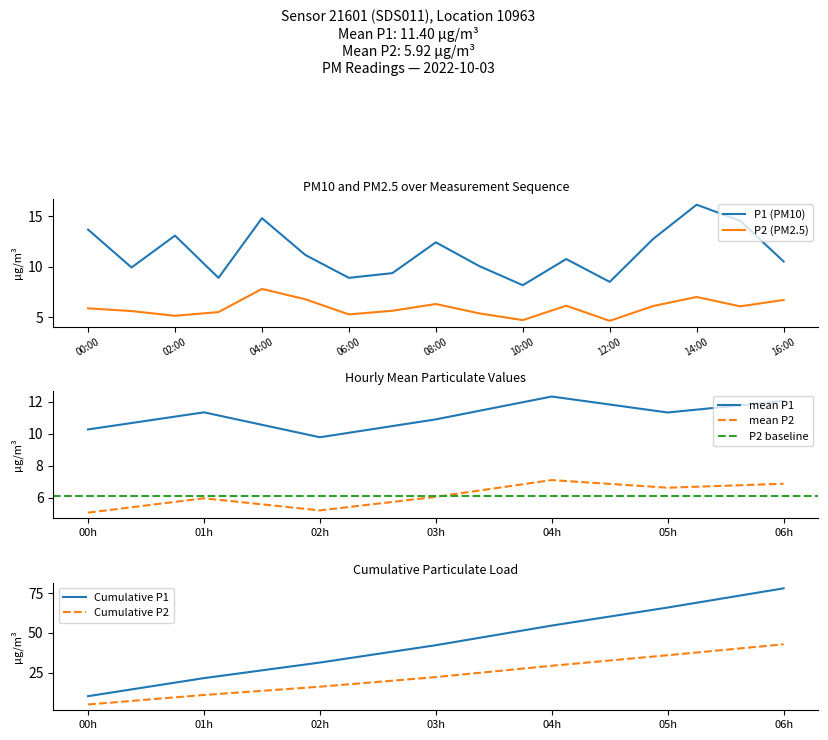

What is the total value across all series at 00:00?

19.6